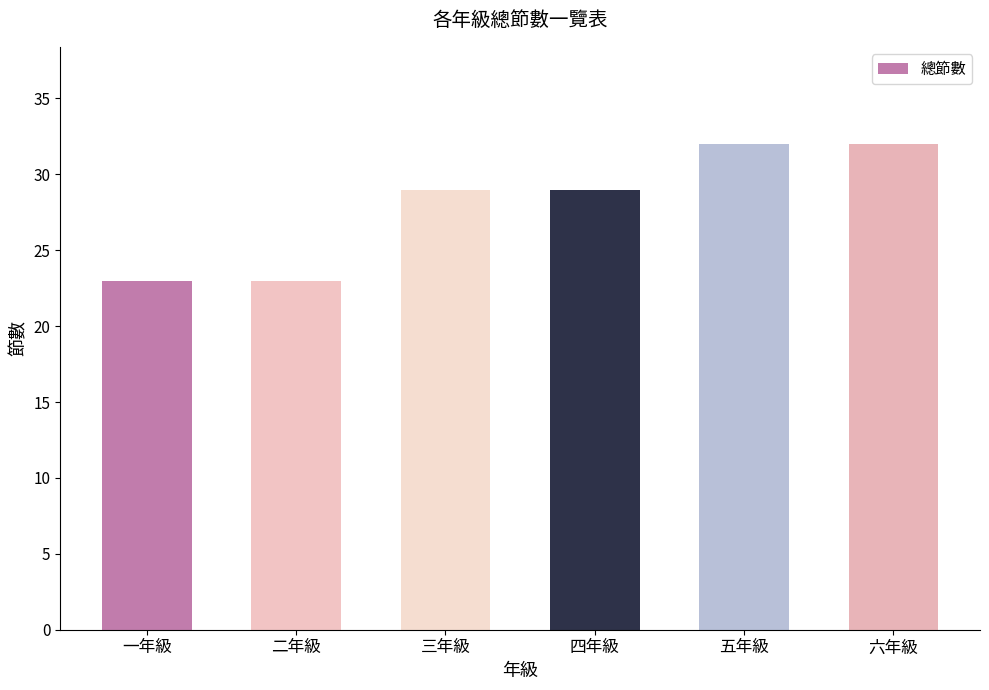

How many distinct data groups are displayed?

1